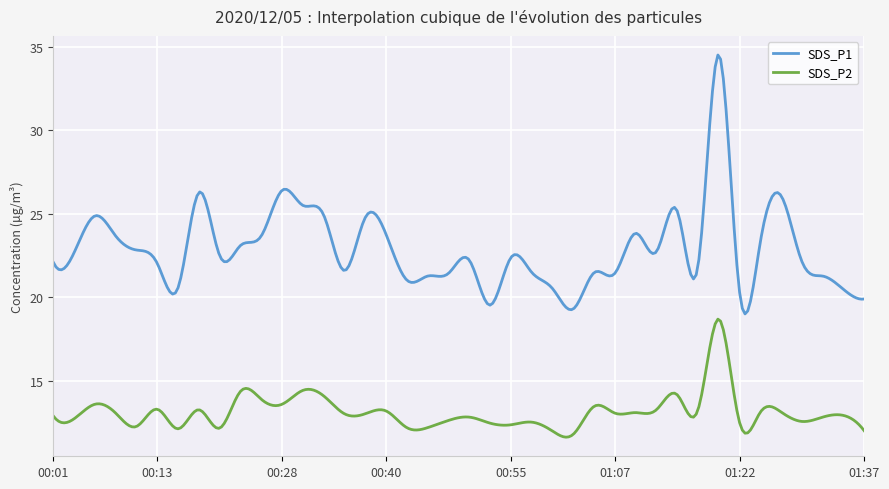

What is the highest value of the SDS_P1 series?

34.5